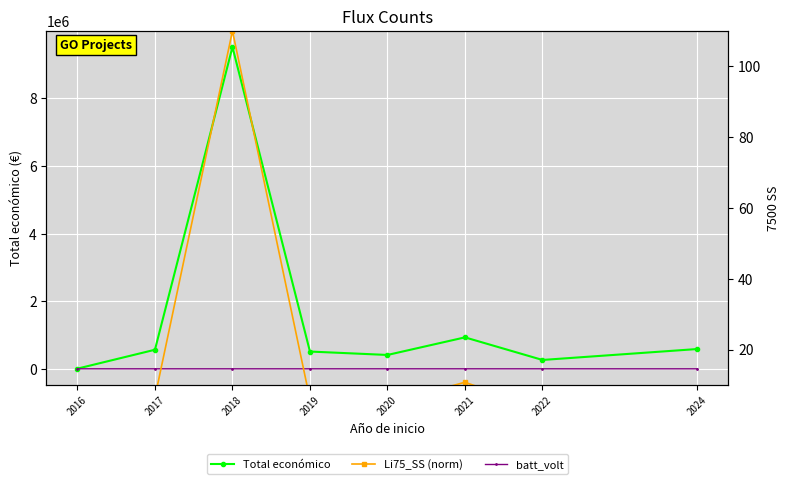

True or false: batt_volt has a value of 0.3 at 2016.

False